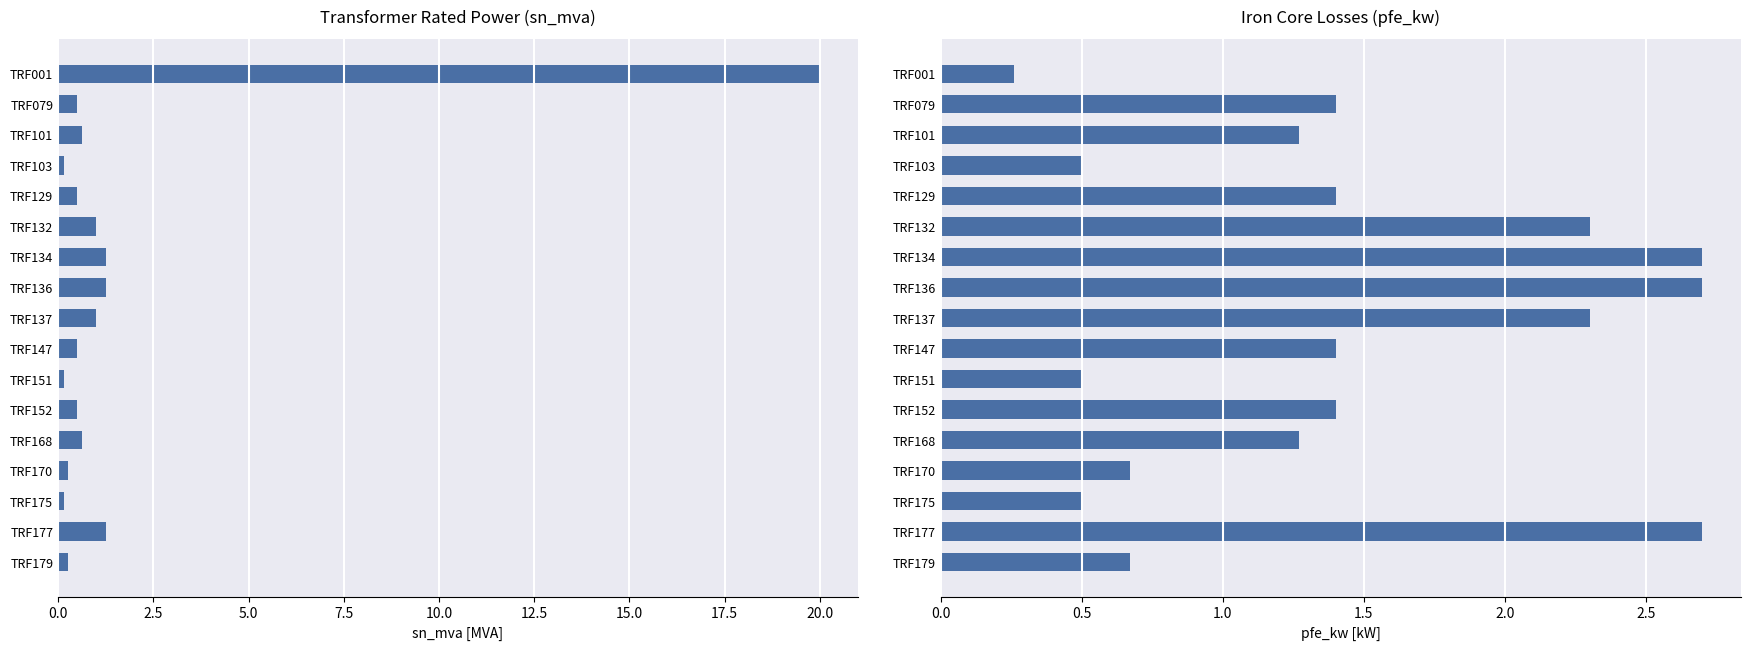

Is it true that pfe_kw equals 0.2 at TRF151?

False